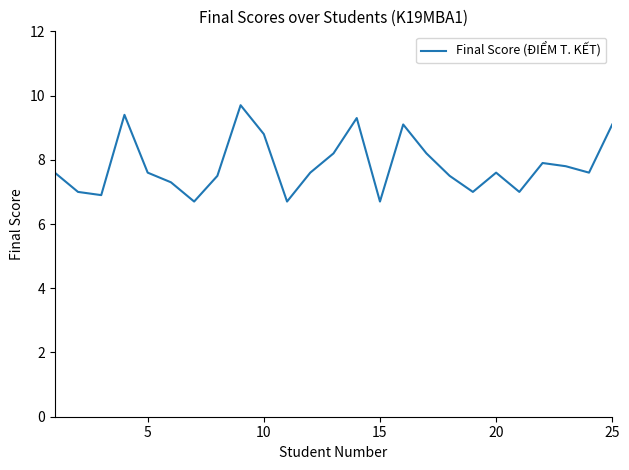

What is the difference between the maximum and minimum values?

3.0